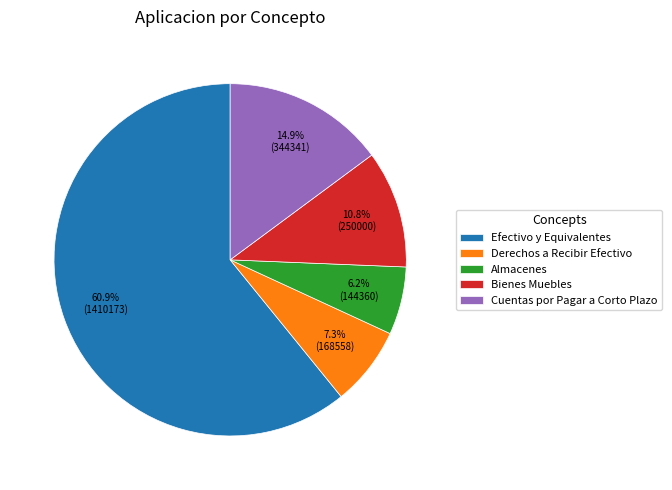

Between Efectivo y Equivalentes and Bienes Muebles, which is larger?

Efectivo y Equivalentes